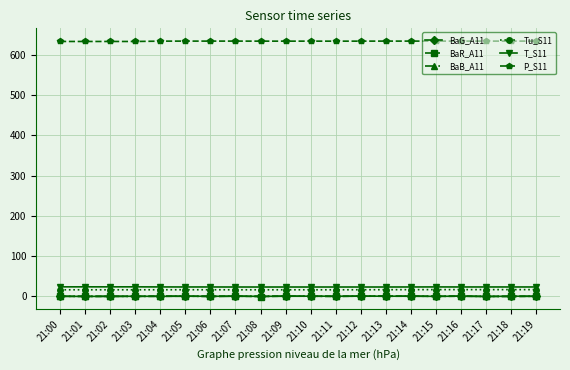

What is the difference between the maximum and minimum values in the T_S11 series?

0.4